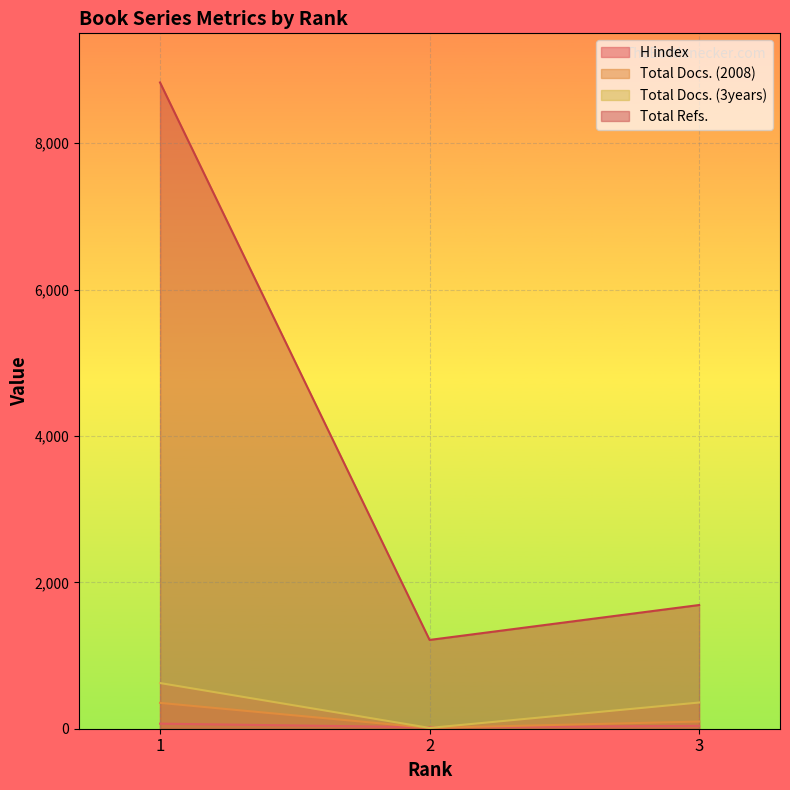

Is it true that H index equals 34 at 1?

False